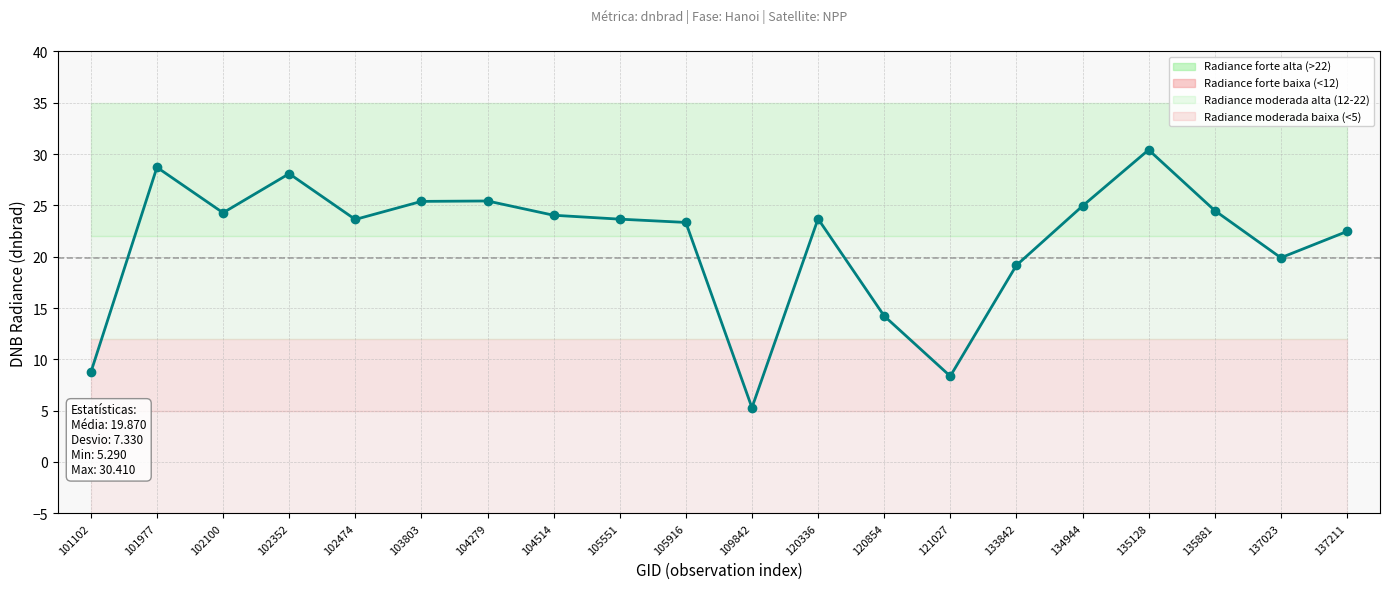

What is the approximate value at 135128?

30.4